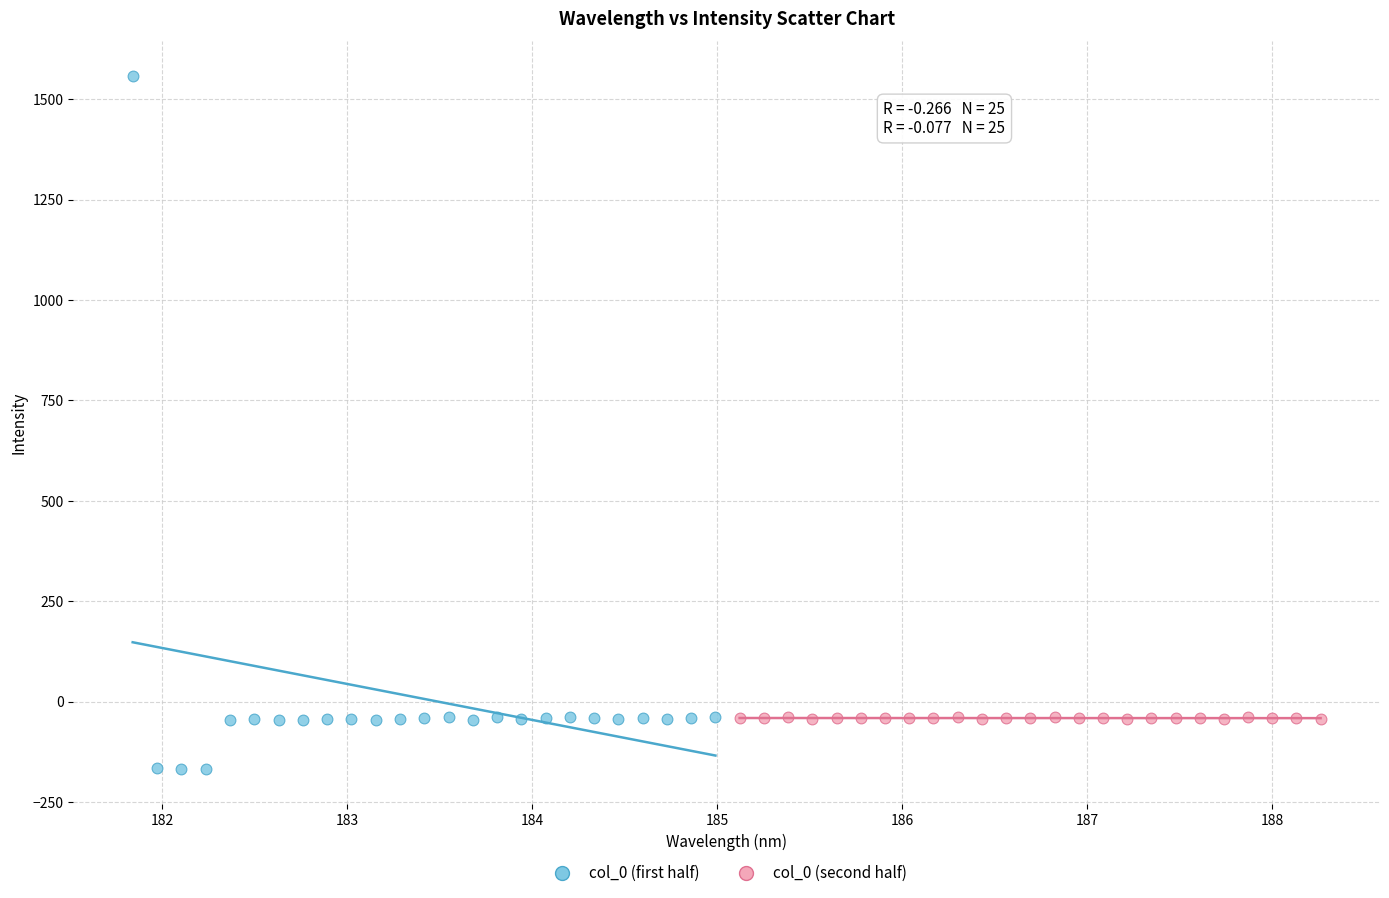

Which series reaches the minimum Y coordinate?

col_0 (first half)